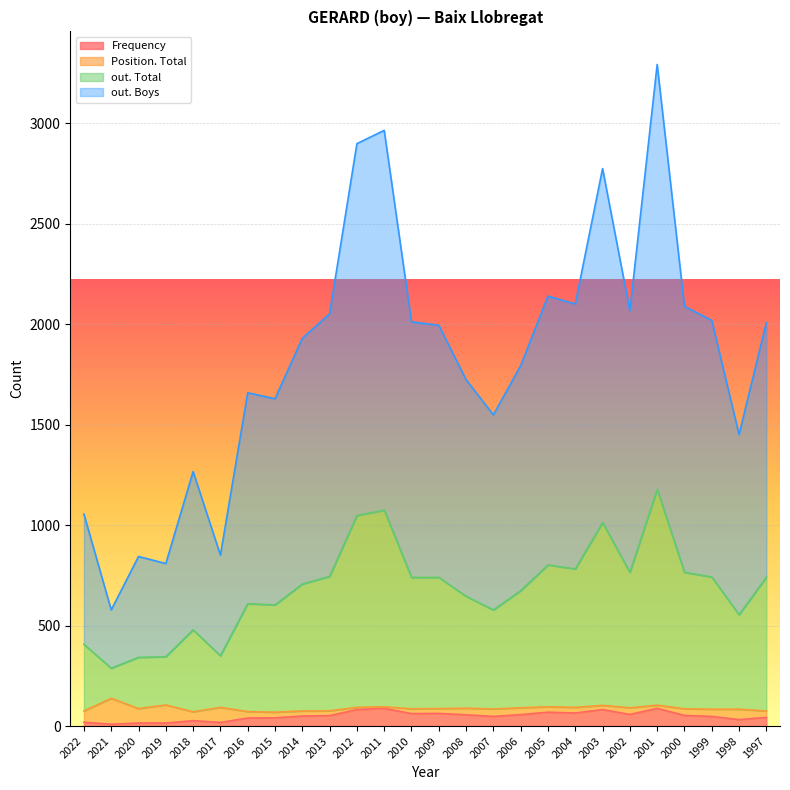

Is it true that out. Boys equals 1149 at 2014?

False